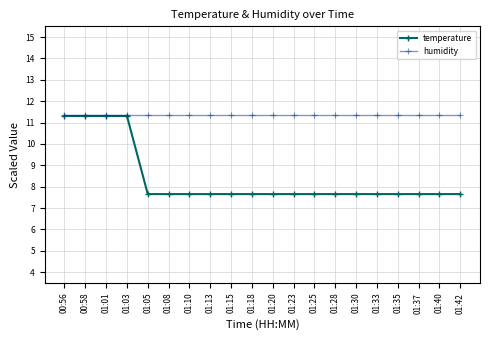

What is the difference between the maximum and second lowest values in the temperature series?

3.7